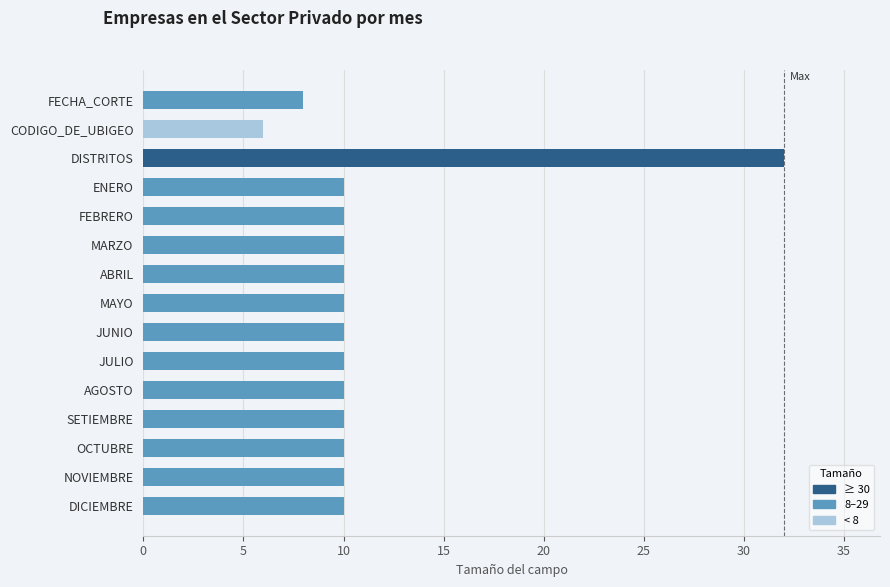

Reading top to bottom, extract all data points from this chart.

8	6	32	10	10	10	10	10	10	10	10	10	10	10	10